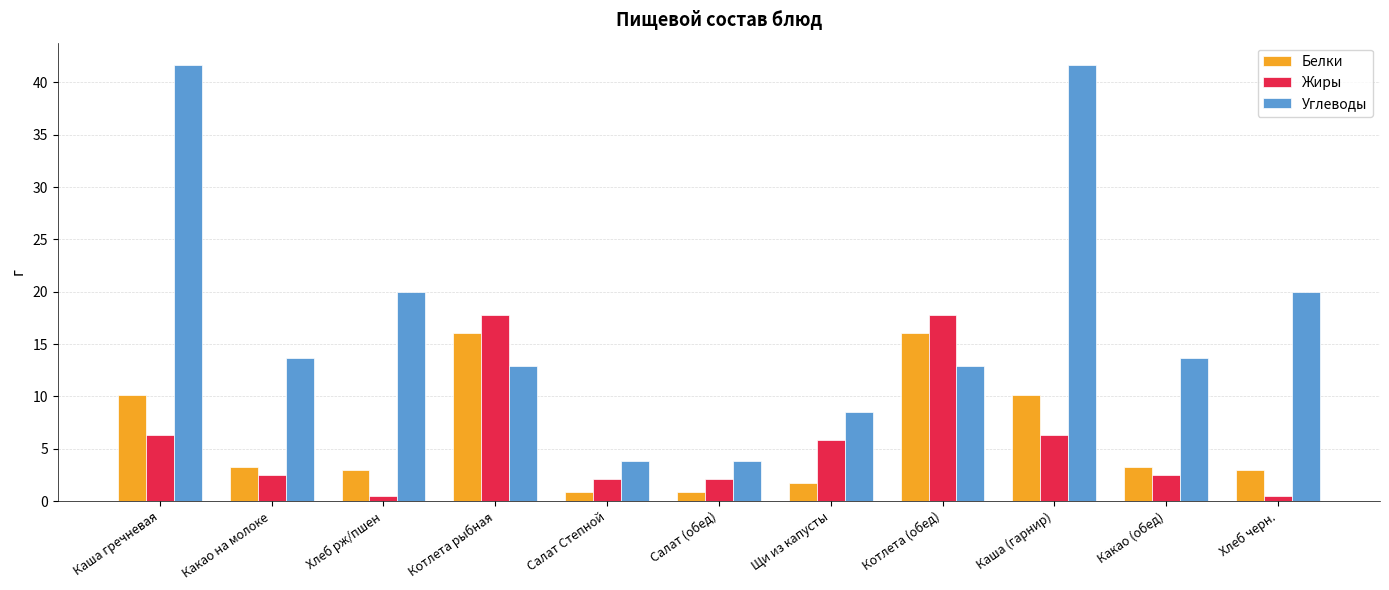

What position from the left is Каша гречневая?

1